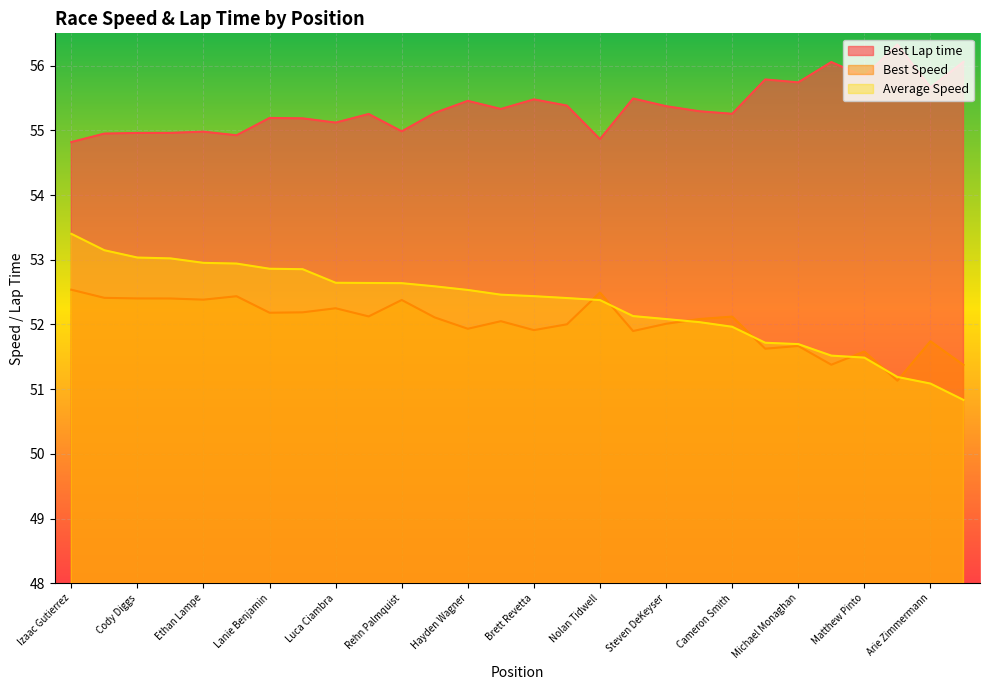

True or false: Best Lap time and Best Speed intersect in this chart.

False